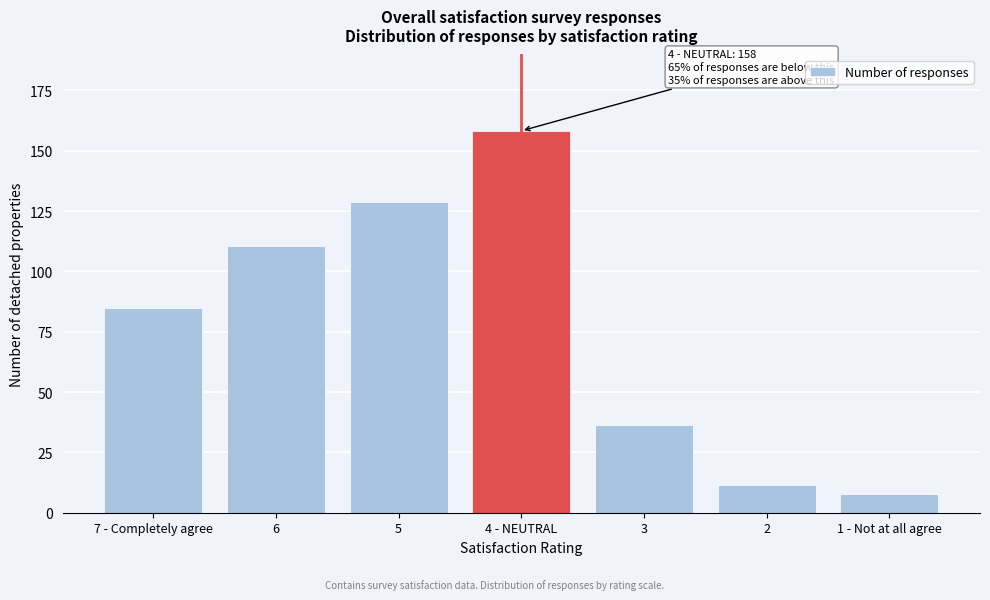

Reading left to right, what are all the values shown in this chart?

85.0	110.4	128.5	158.2	36.4	11.4	7.7